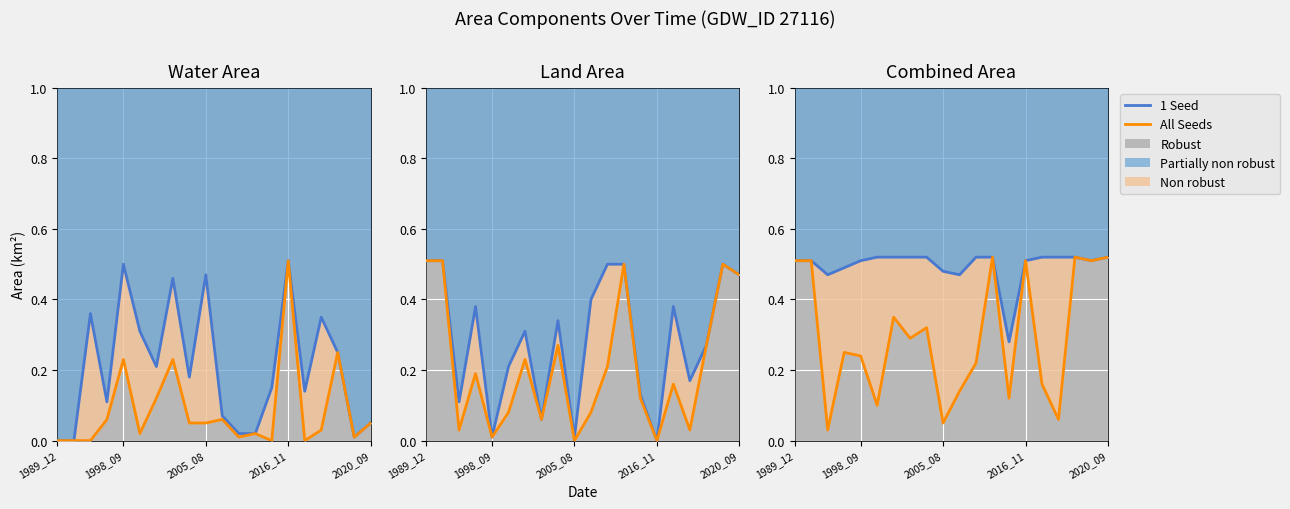

What is the average value of the 1 Seed series?

0.5